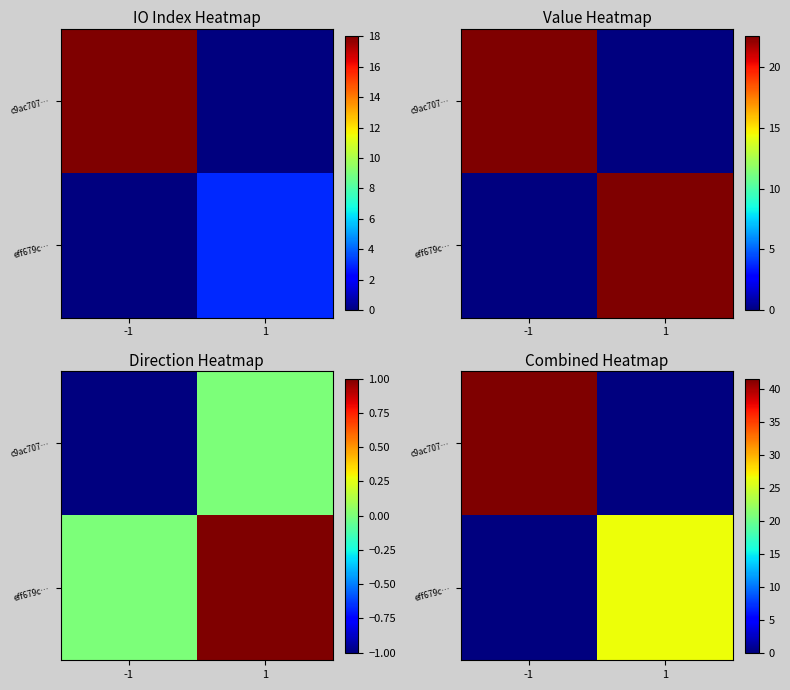

Where does the c9ac707… series first go above 41?

-1